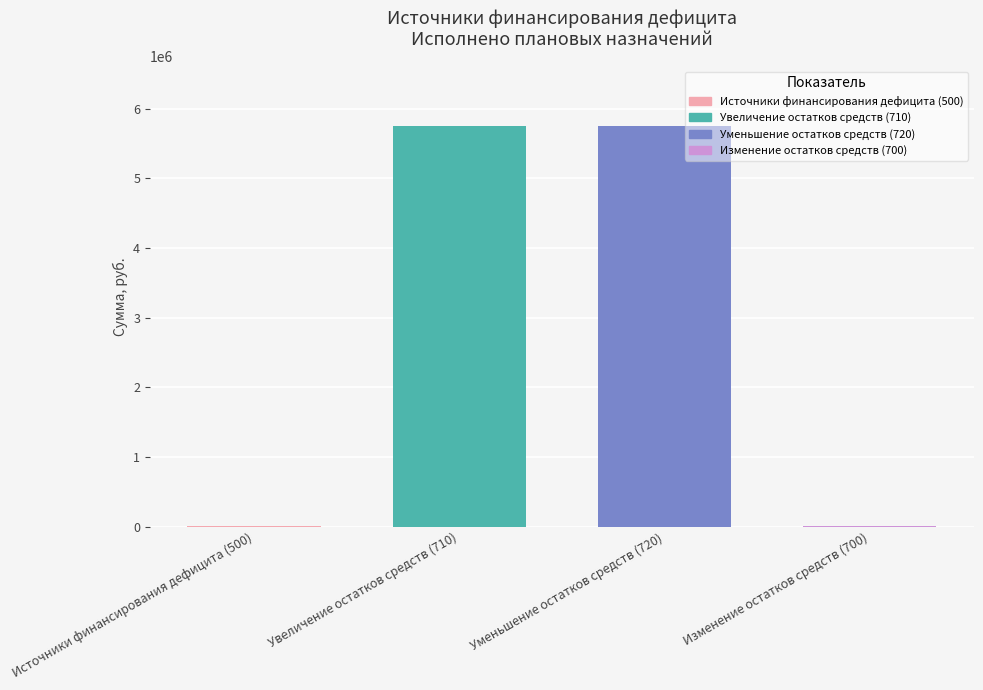

What is the sum of all values?

11504283.1